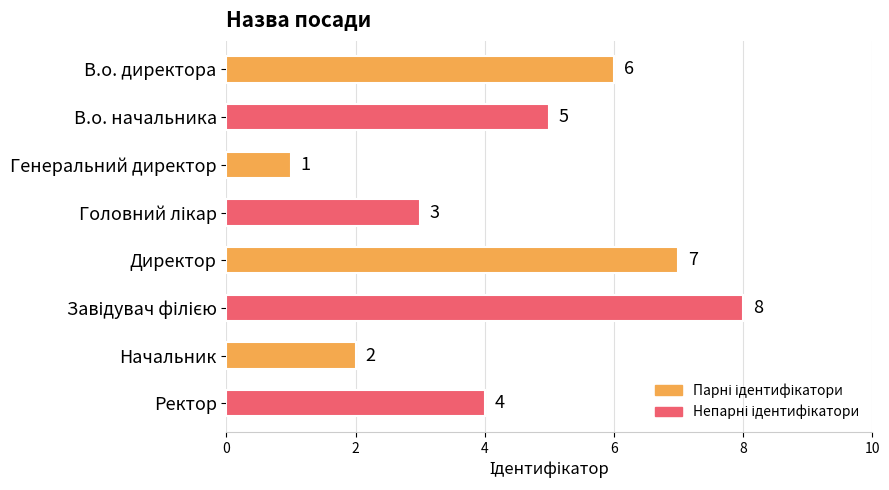

What is the change in value from Генеральний директор to Директор?

+6